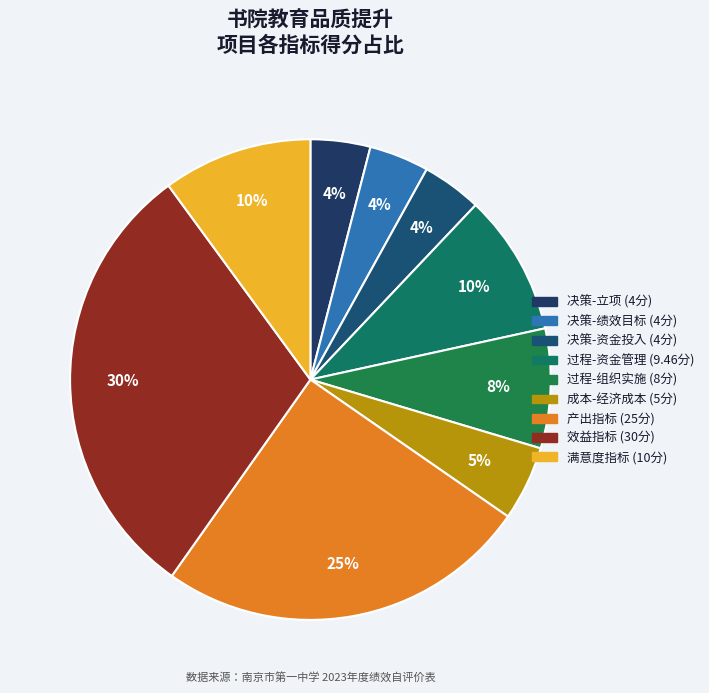

How many segments does this pie chart have?

9